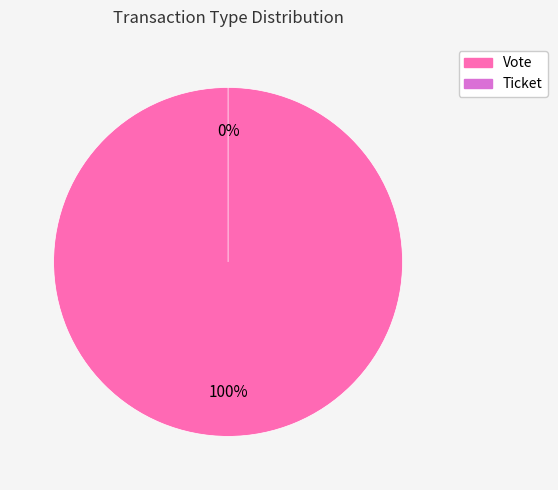

How many slices are in this pie chart?

2